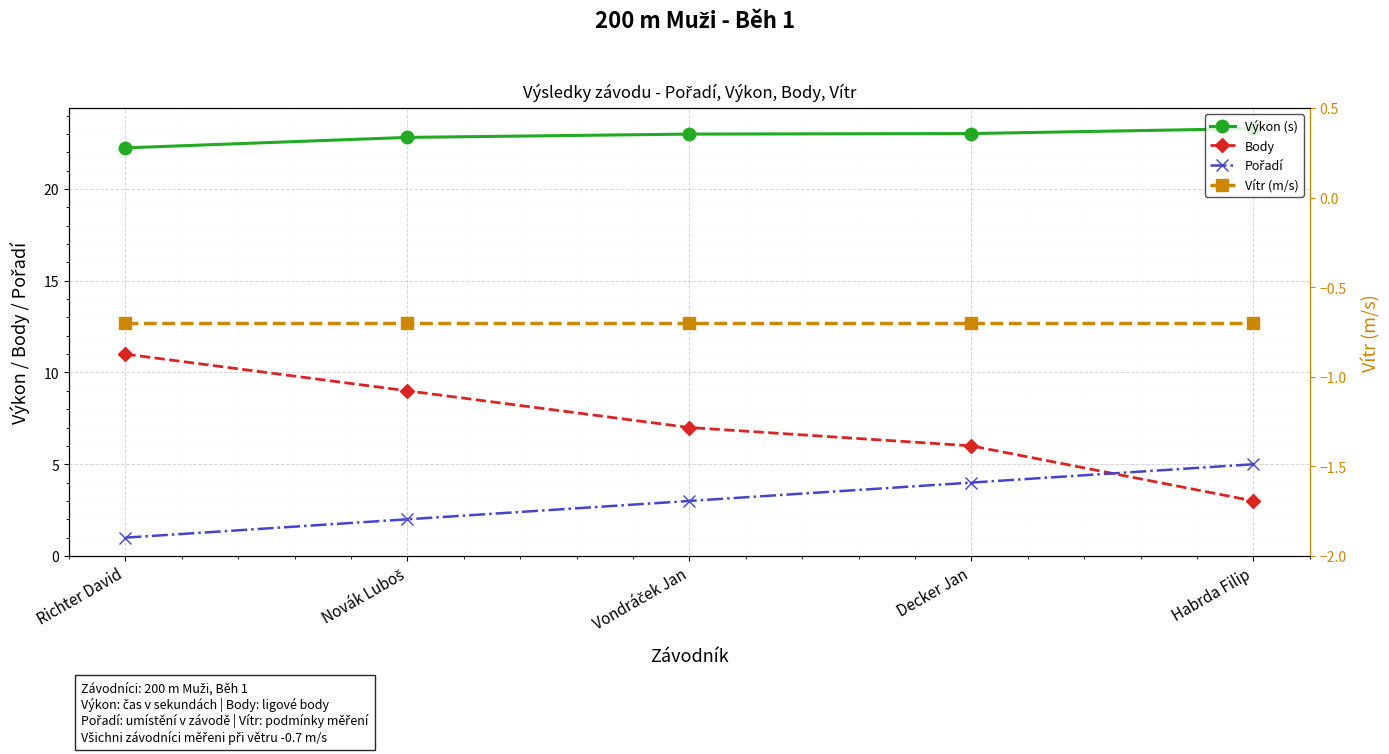

Count the number of categories in the chart.

5